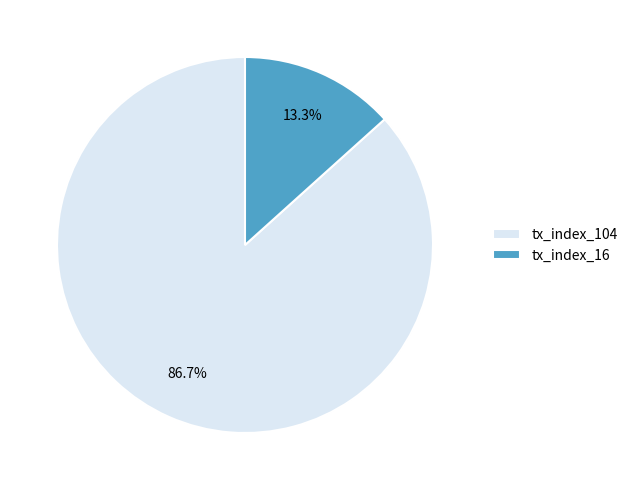

What percentage is the tx_index_104 slice, to the nearest percent?

87%